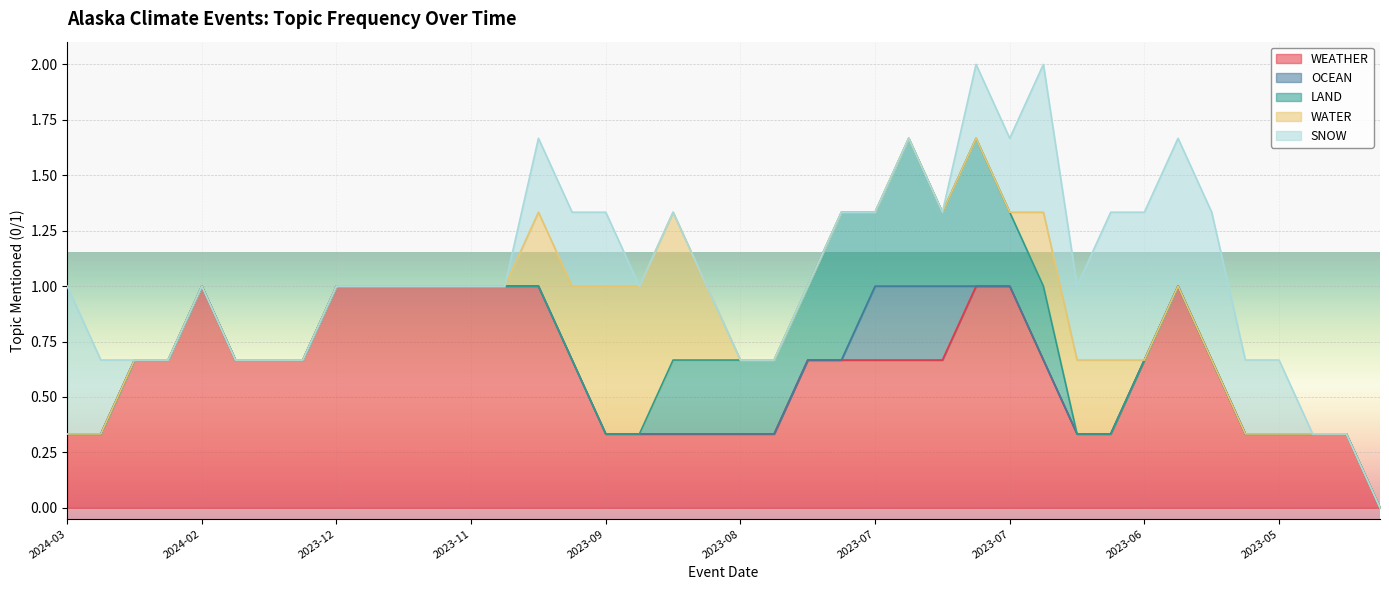

Count the SNOW values in the range 0 to 1.

40